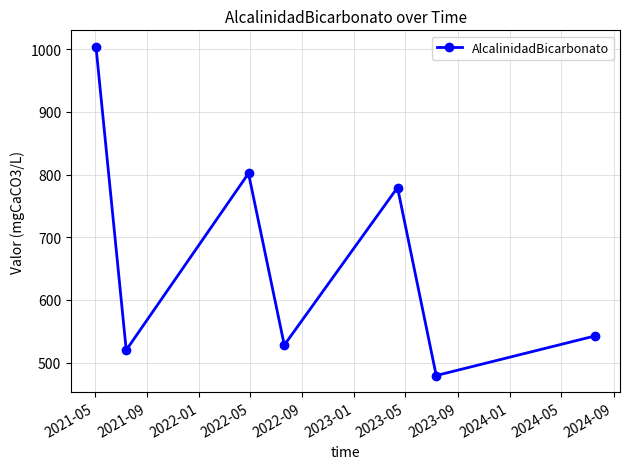

What is the maximum value shown in the chart?

1004.0